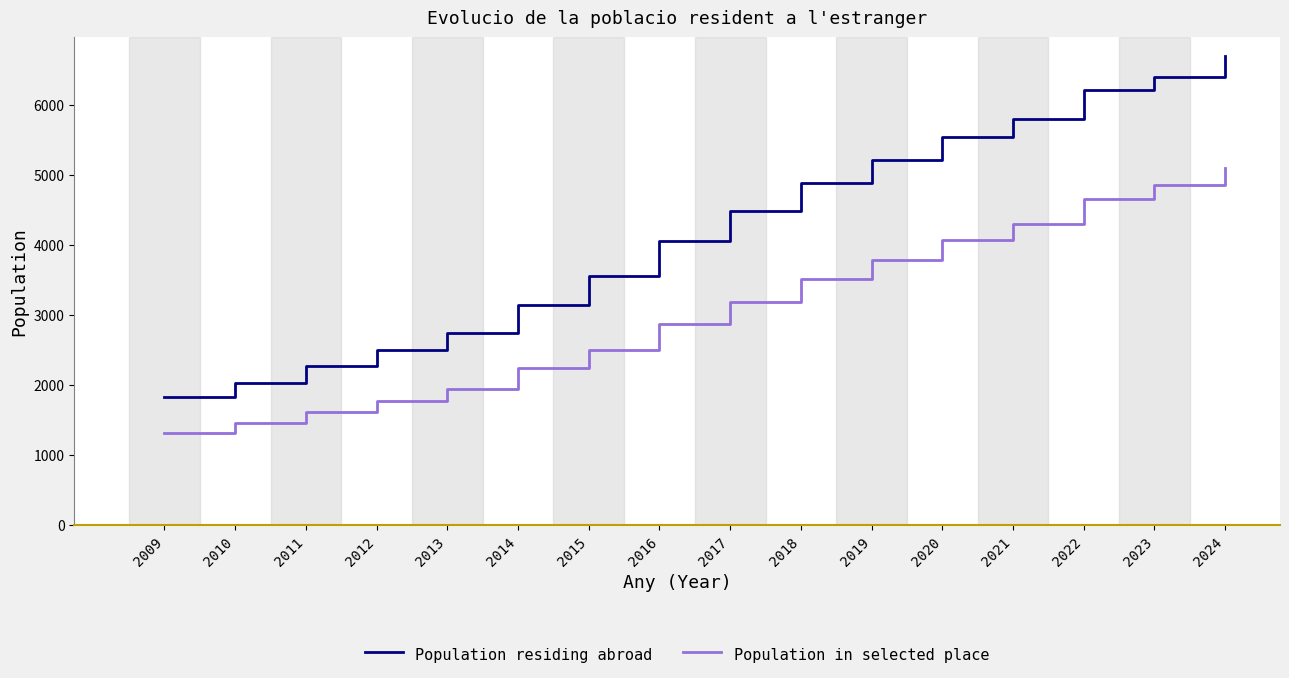

At which label does Population in selected place reach its peak?

2024